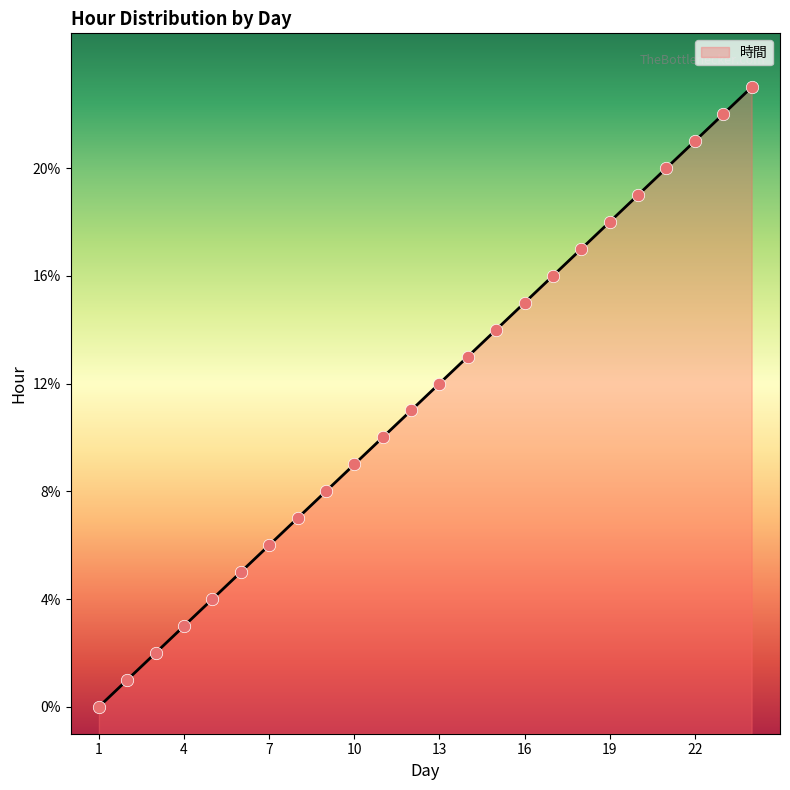

What is the change in value from 5 to 19?

+14